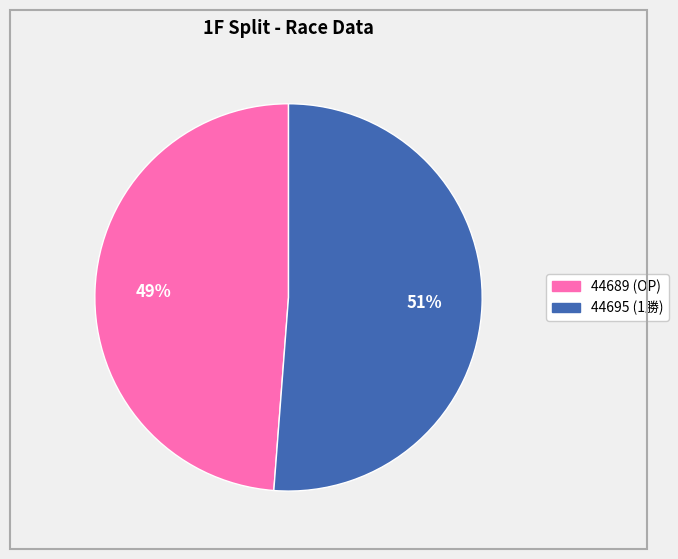

Is the sum of 44695 and 44689 greater than half?

Yes